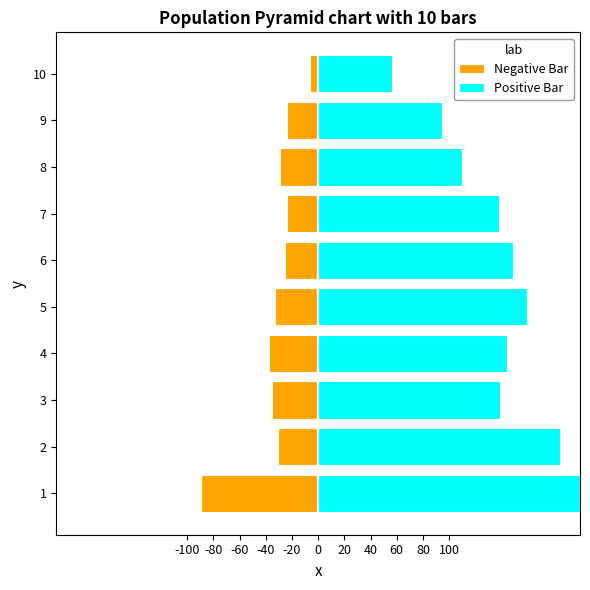

Reading left to right, what are all the values shown in this chart?

Negative Bar: -100=-89.8	-80=-30.8	-60=-35.5	-40=-37.5	-20=-32.6	0=-25.3	20=-23.7	40=-29.5	60=-24.0	80=-6.1
Positive Bar: -100=206.8	-80=184.6	-60=138.8	-40=144.4	-20=159.2	0=148.9	20=137.8	40=109.8	60=94.8	80=56.3